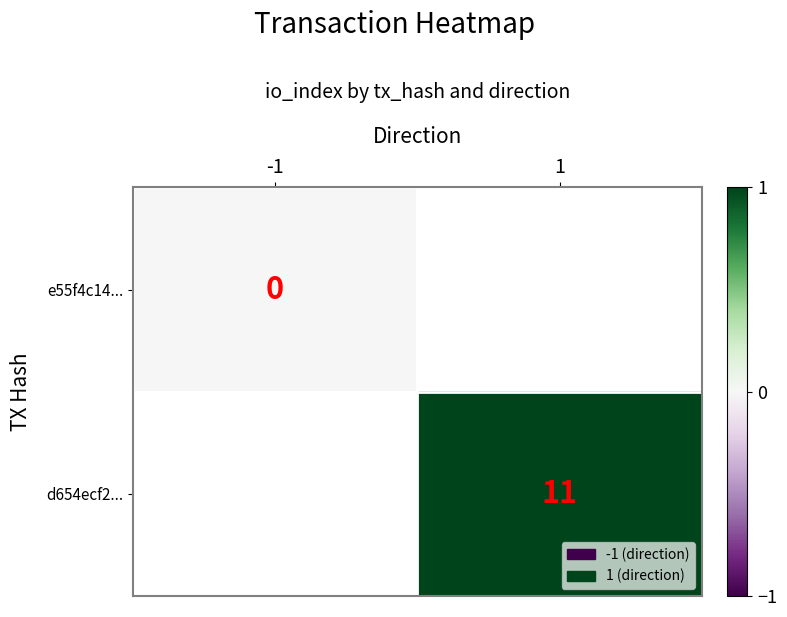

The value of d654ecf2... at 1 is 5. True or false?

False